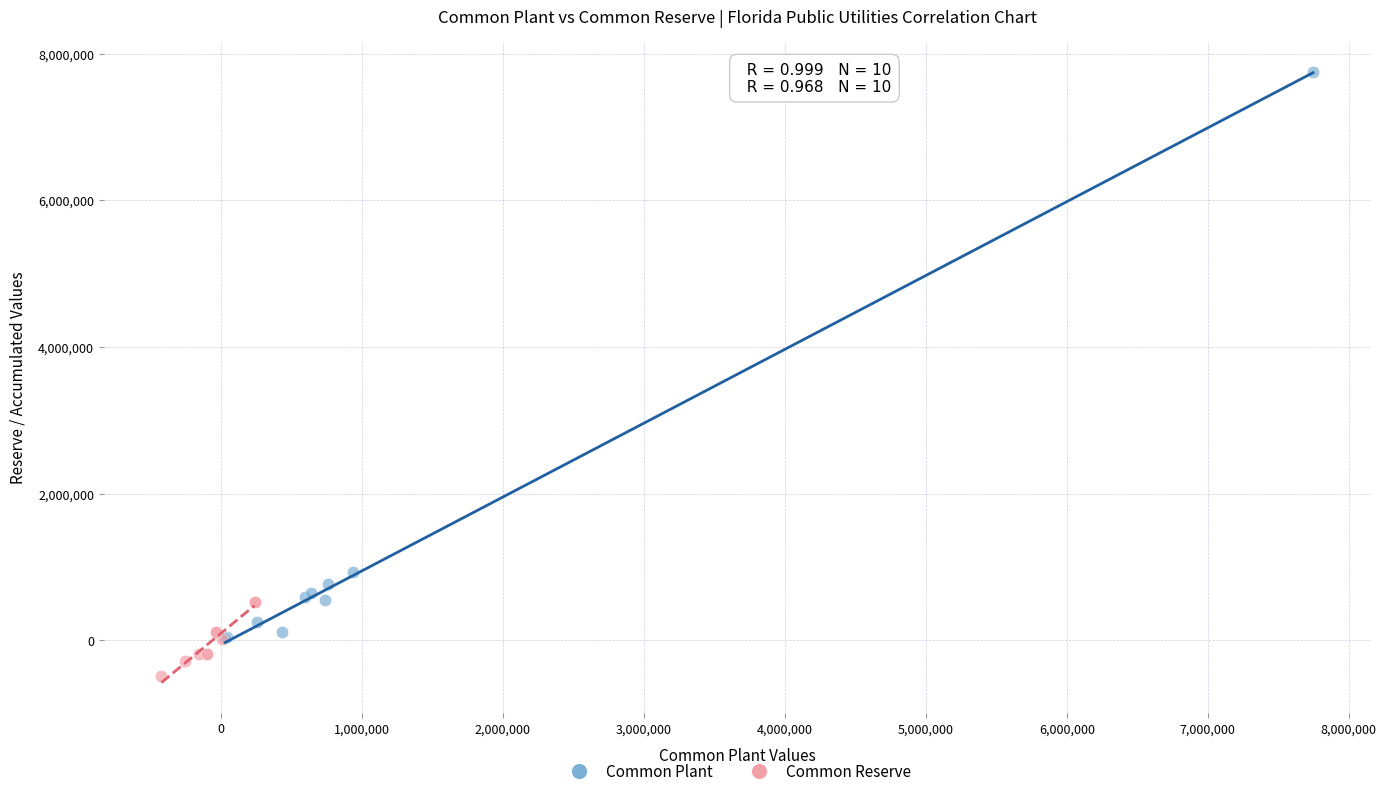

Which series has the widest spread of Y values?

Common Plant